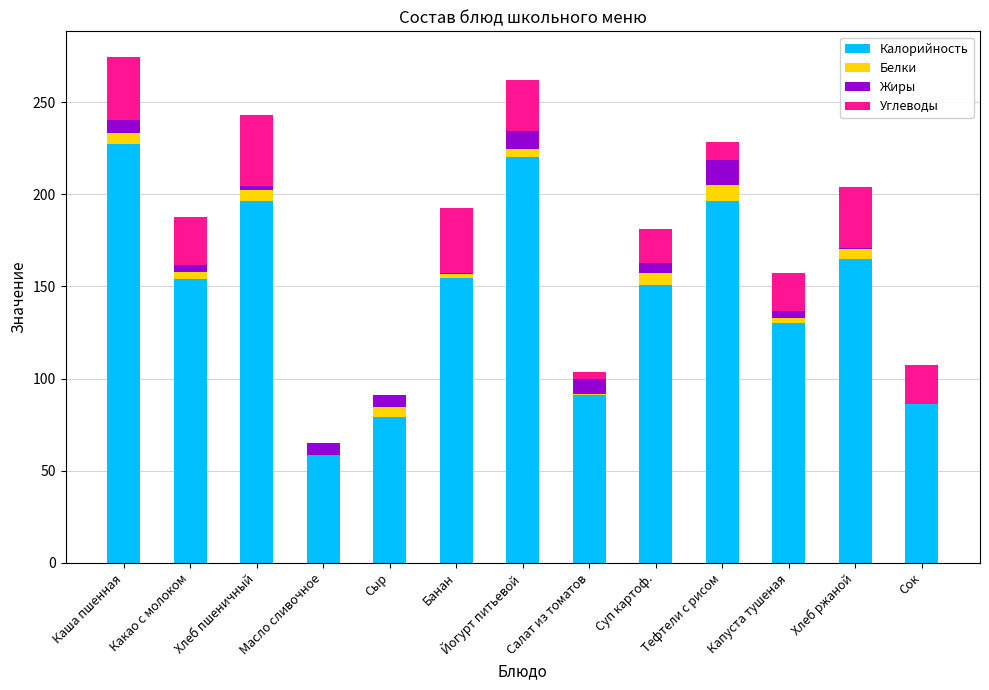

At which label does Калорийность reach its peak?

Каша пшенная